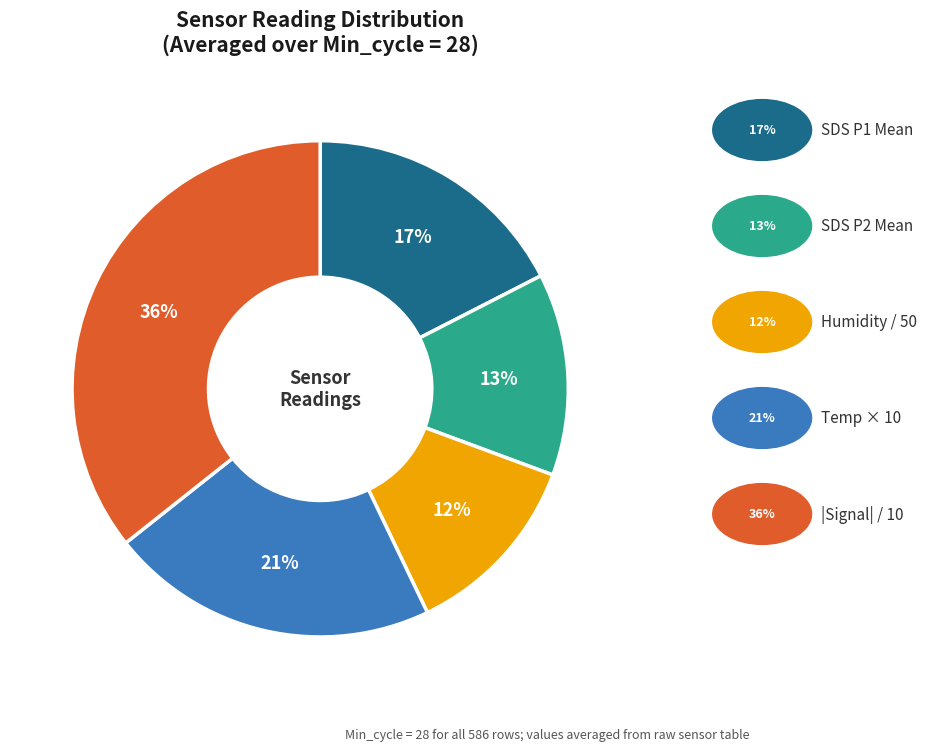

Is there a majority slice in this chart?

No